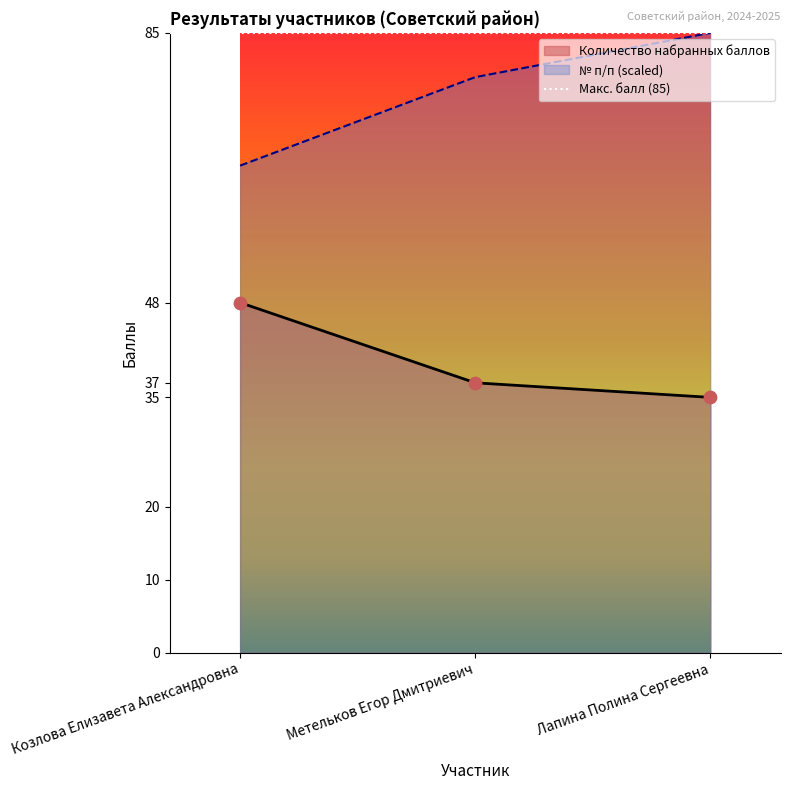

At how many categories does at least one series exceed 37?

3